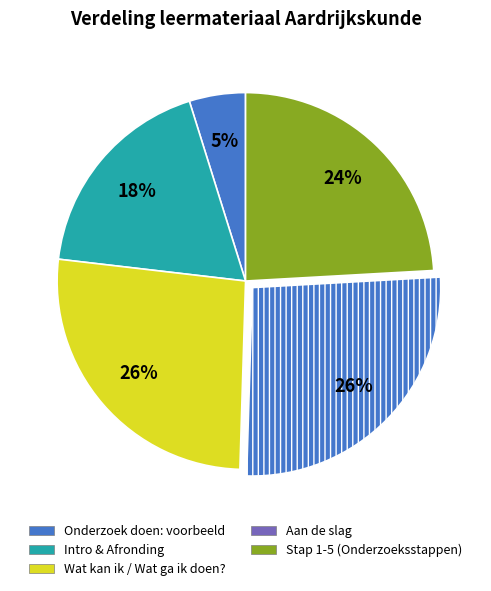

Count the number of slices in the pie.

5